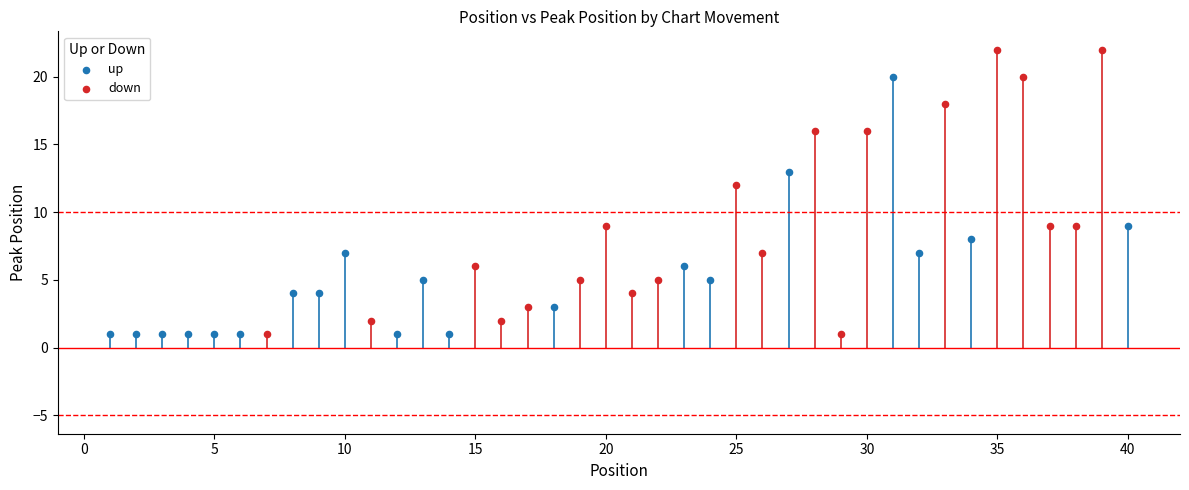

Which series reaches the maximum Y coordinate?

down